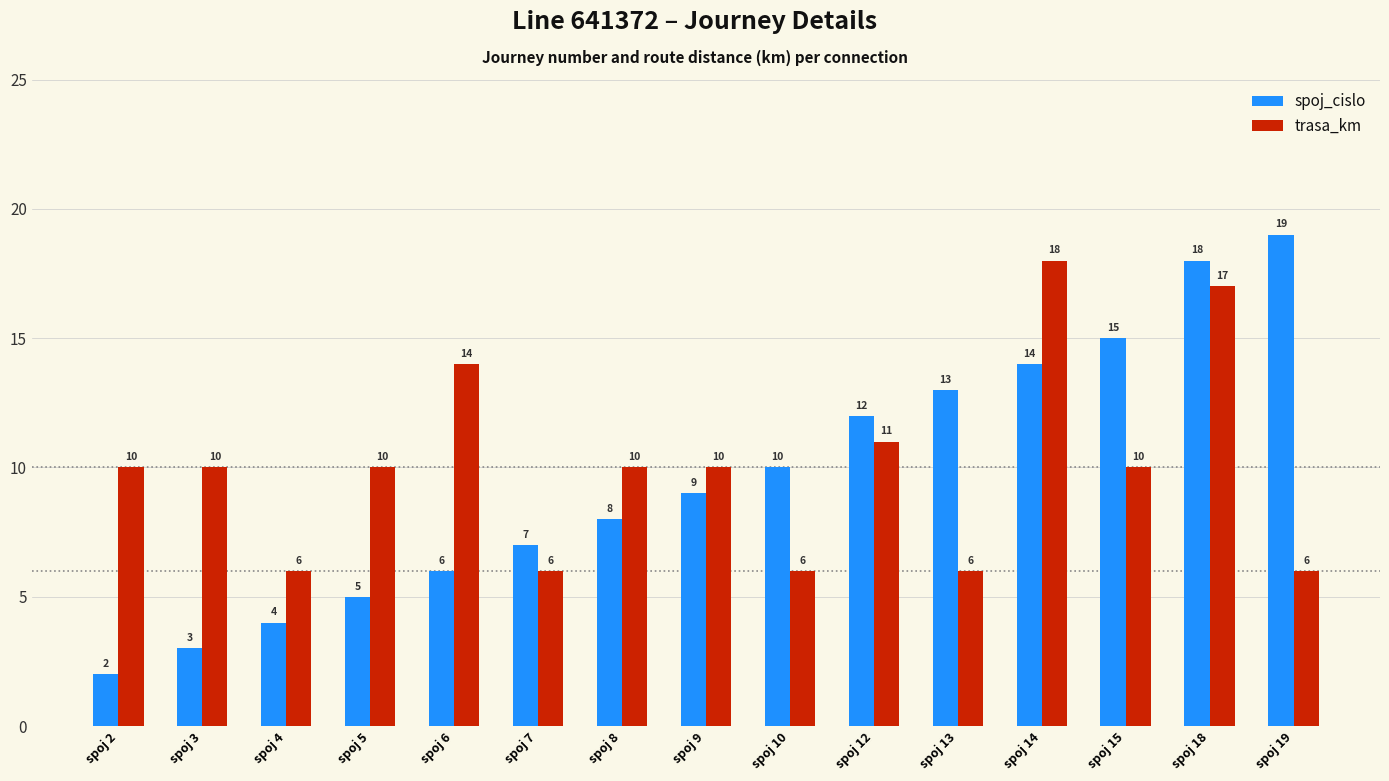

Between spoj 3 and spoj 14, which series saw the biggest shift?

spoj_cislo